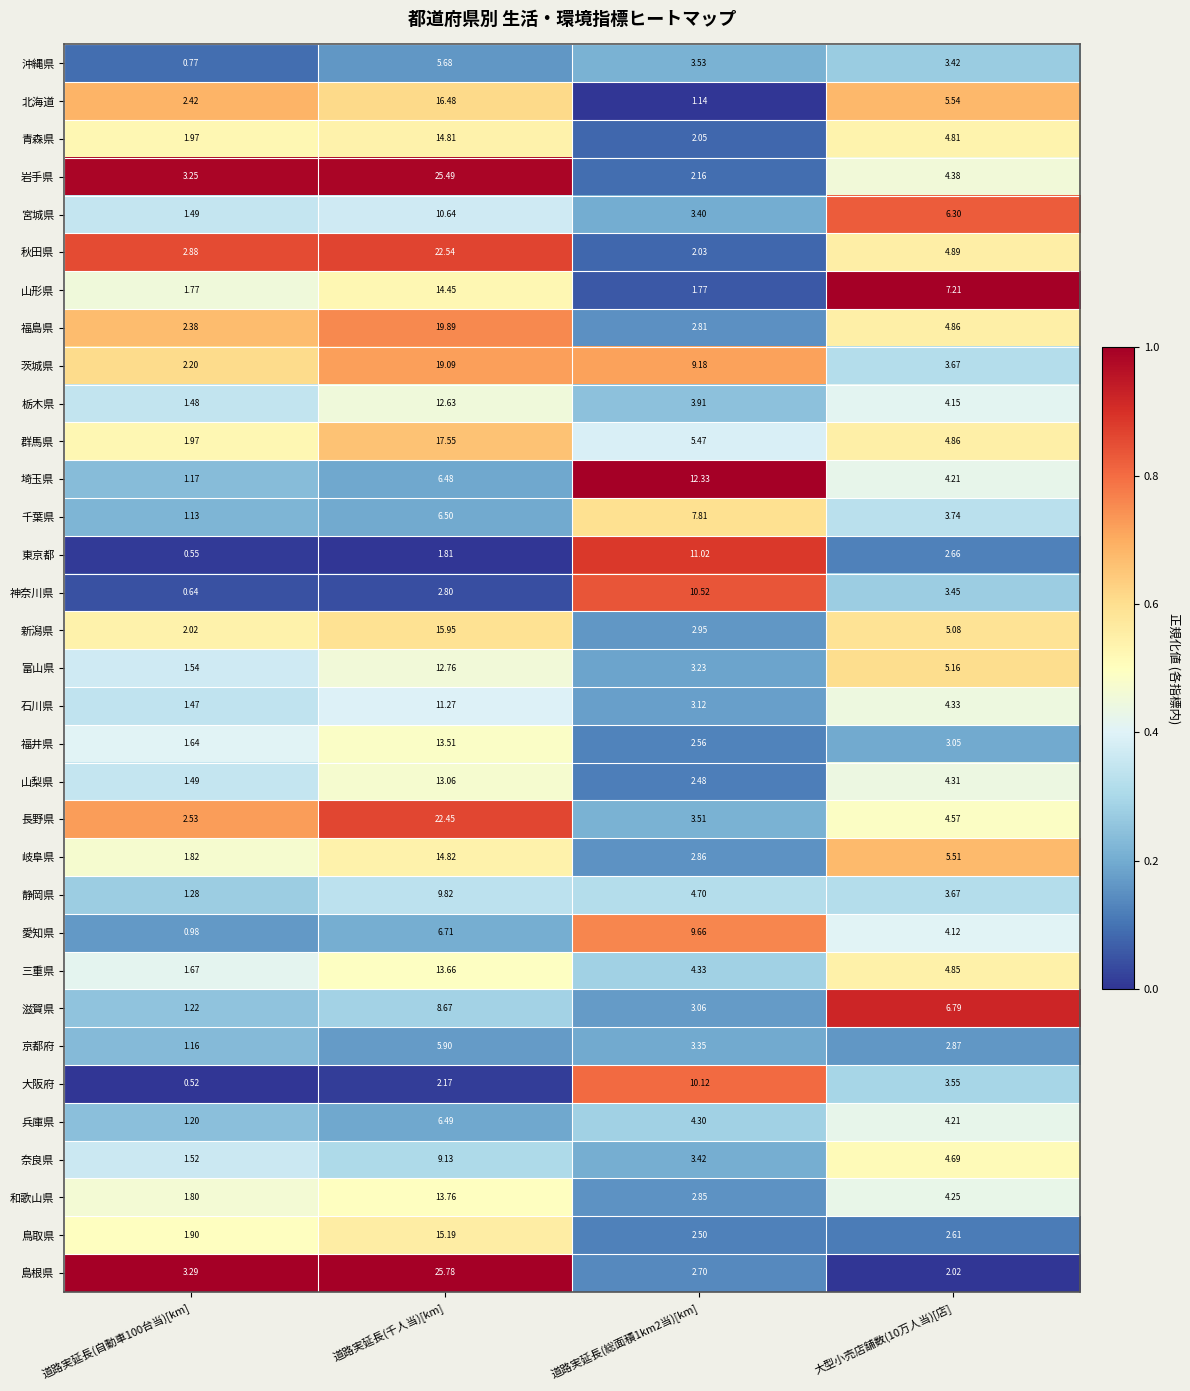

Which label corresponds to the largest value in the chart?

道路実延長(千人当)[km]